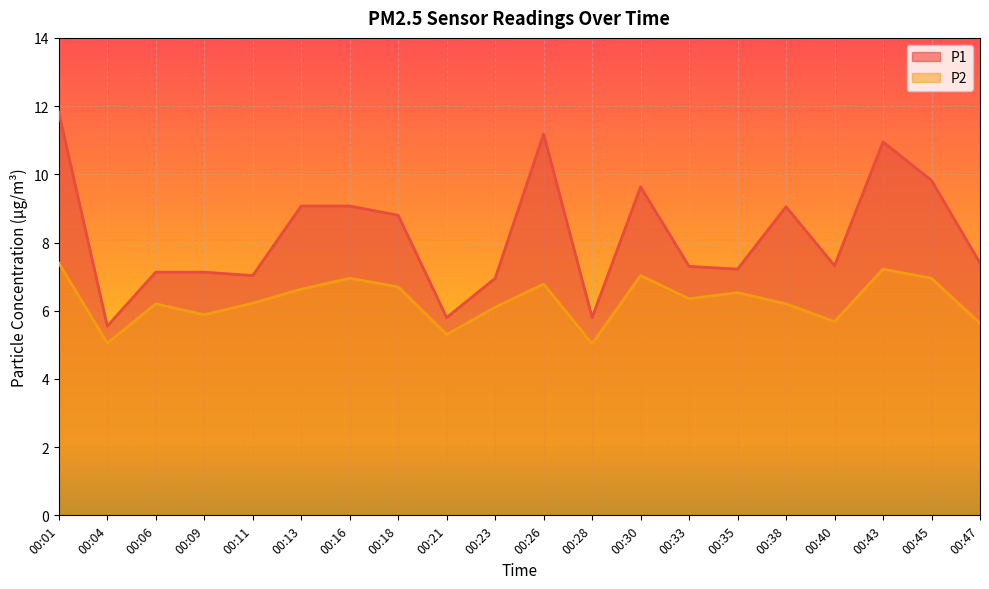

Reading left to right, what are all the values shown in this chart?

P1: 00:01=11.8	00:04=5.5	00:06=7.1	00:09=7.1	00:11=7.0	00:13=9.1	00:16=9.1	00:18=8.8	00:21=5.8	00:23=7.0	00:26=11.2	00:28=5.8	00:30=9.6	00:33=7.3	00:35=7.2	00:38=9.1	00:40=7.3	00:43=10.9	00:45=9.8	00:47=7.4
P2: 00:01=7.4	00:04=5.0	00:06=6.2	00:09=5.9	00:11=6.2	00:13=6.6	00:16=7.0	00:18=6.7	00:21=5.3	00:23=6.1	00:26=6.8	00:28=5.0	00:30=7.0	00:33=6.3	00:35=6.5	00:38=6.2	00:40=5.7	00:43=7.2	00:45=7.0	00:47=5.6